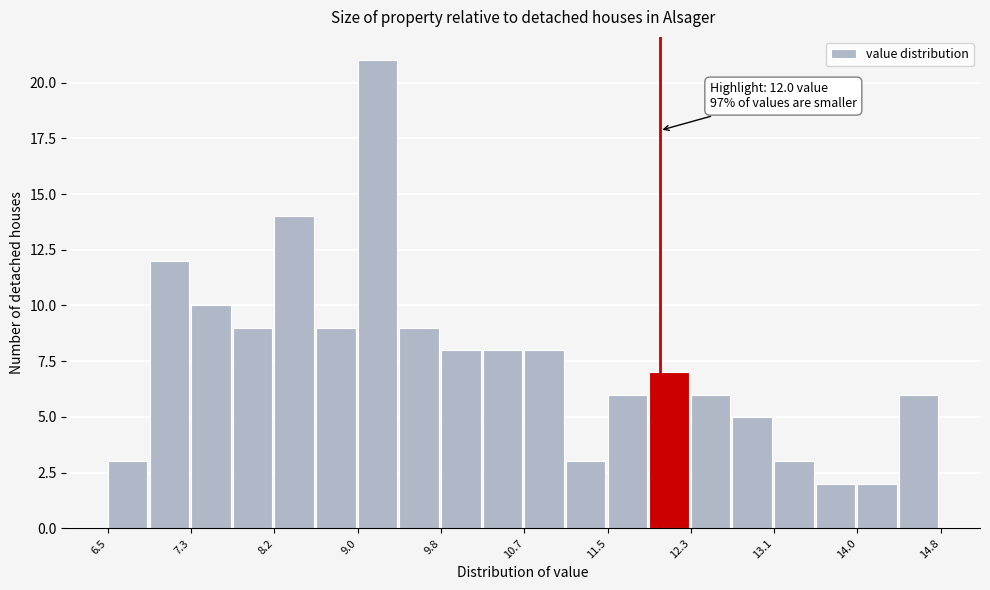

Which range on the x-axis has the tallest bar?

9.0 to 9.4